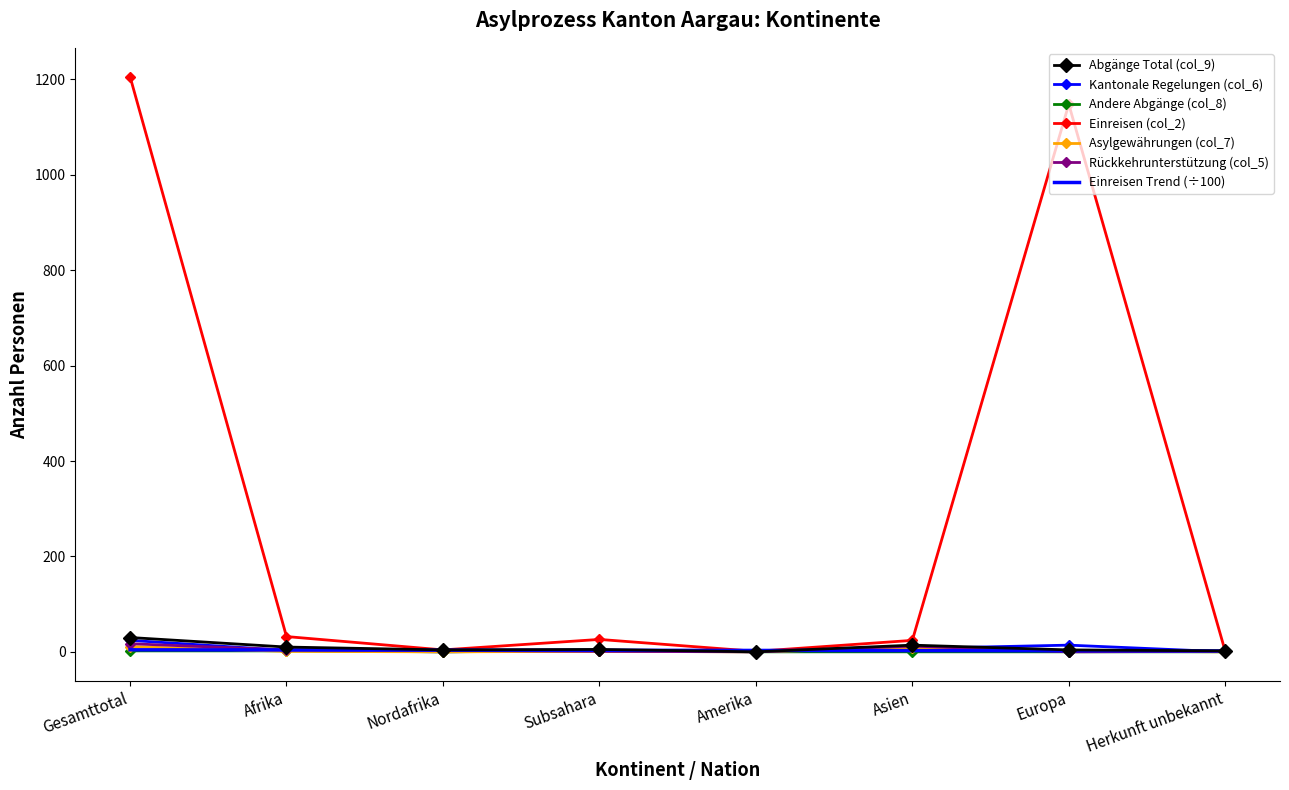

How many data points in Asylgewährungen (col_7) are less than 1?

3